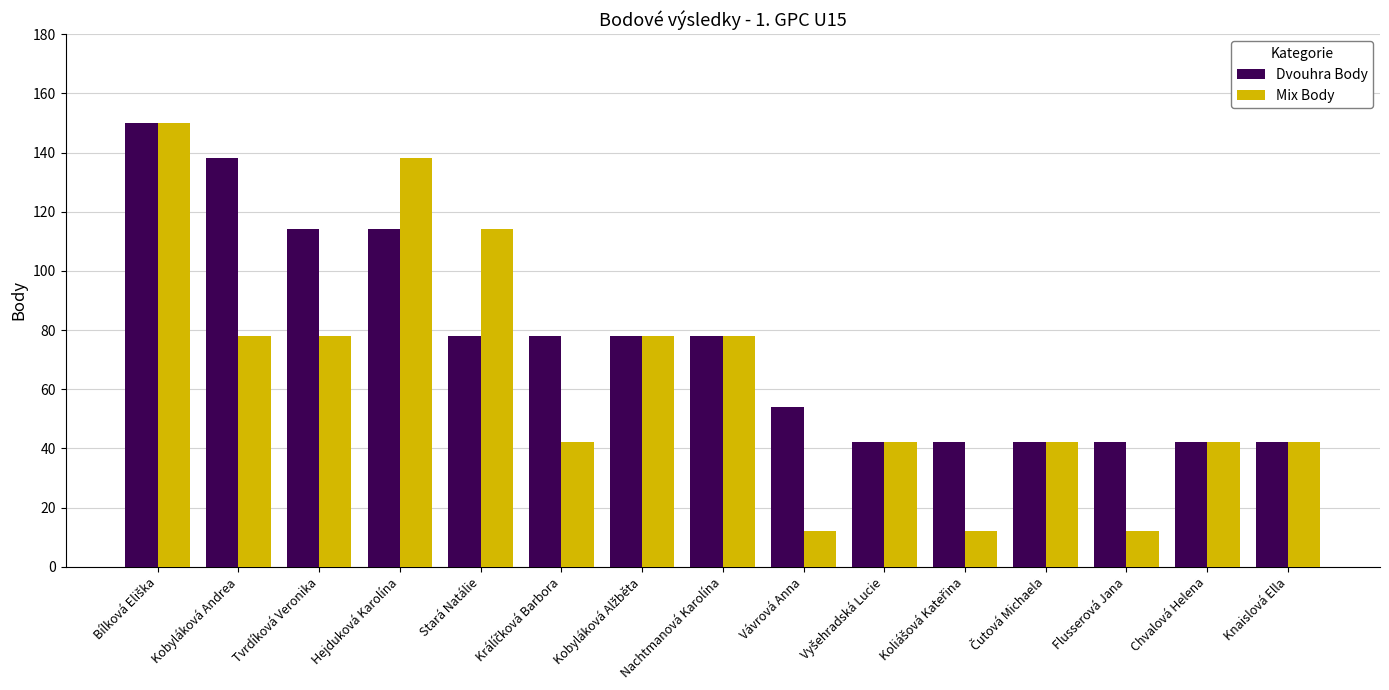

Rank the series by their average value, from lowest to highest.

Mix Body, Dvouhra Body